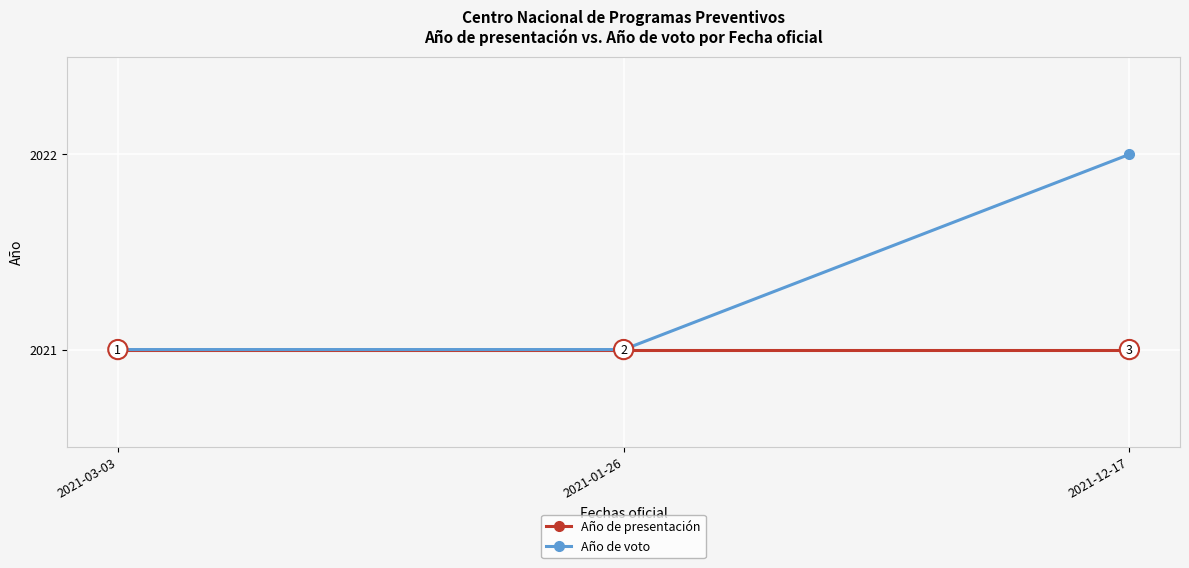

Read the Año de presentación value at 2021-03-03.

2021